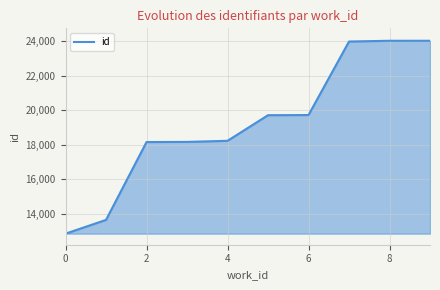

What is the greatest value displayed?

24019